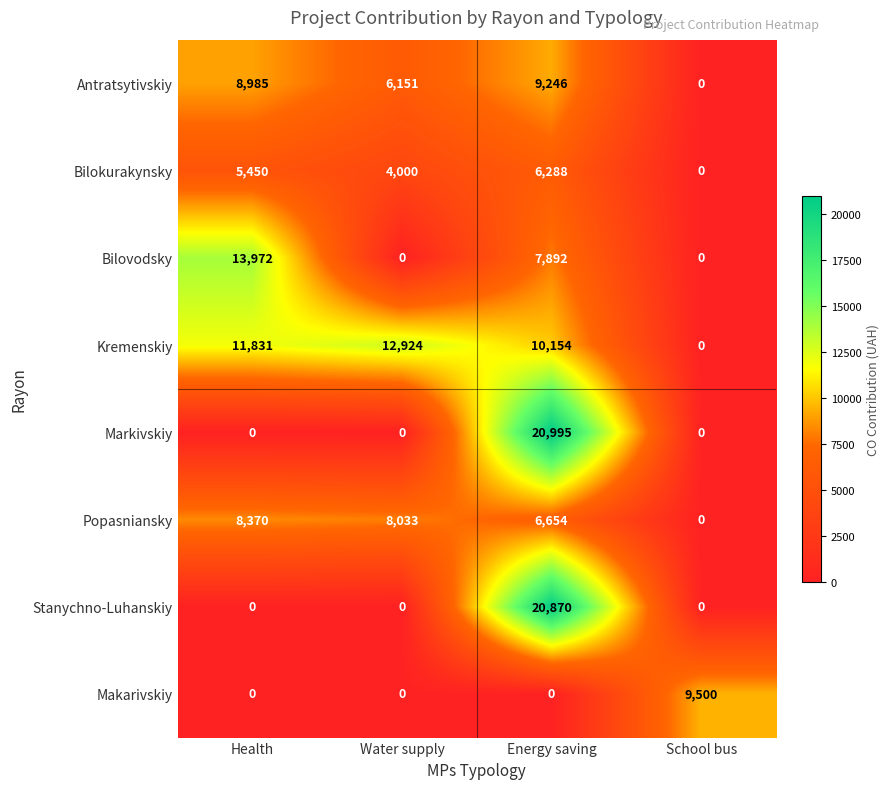

What is the greatest value displayed?

20995